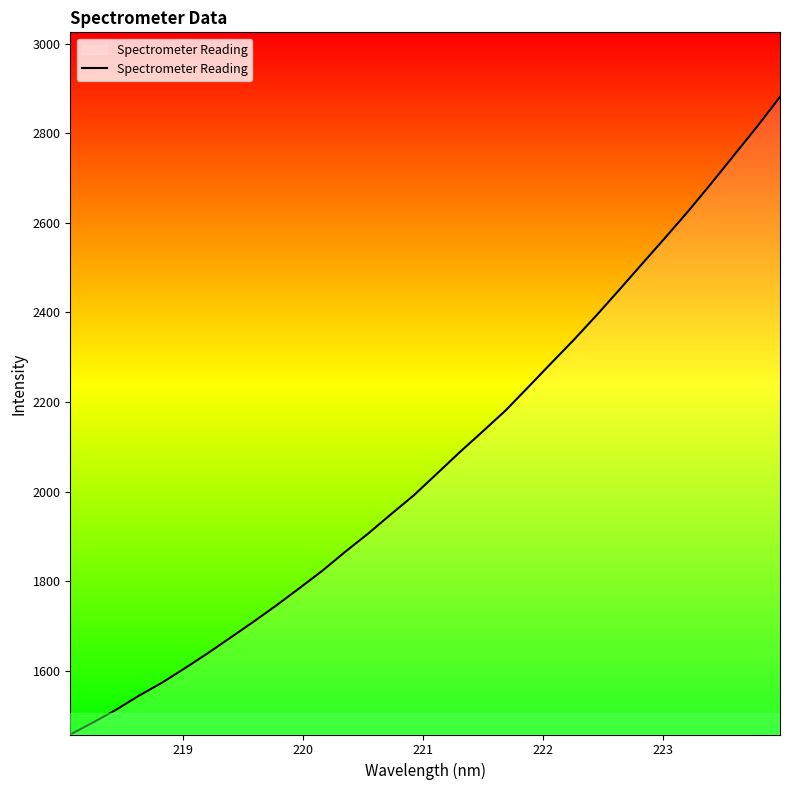

What is the minimum value shown in the chart?

1458.6